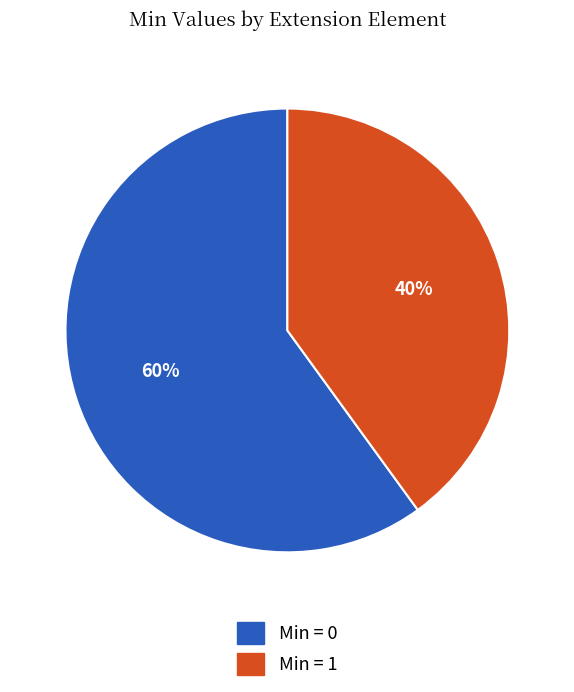

Is Min = 0 the majority of the pie?

Yes